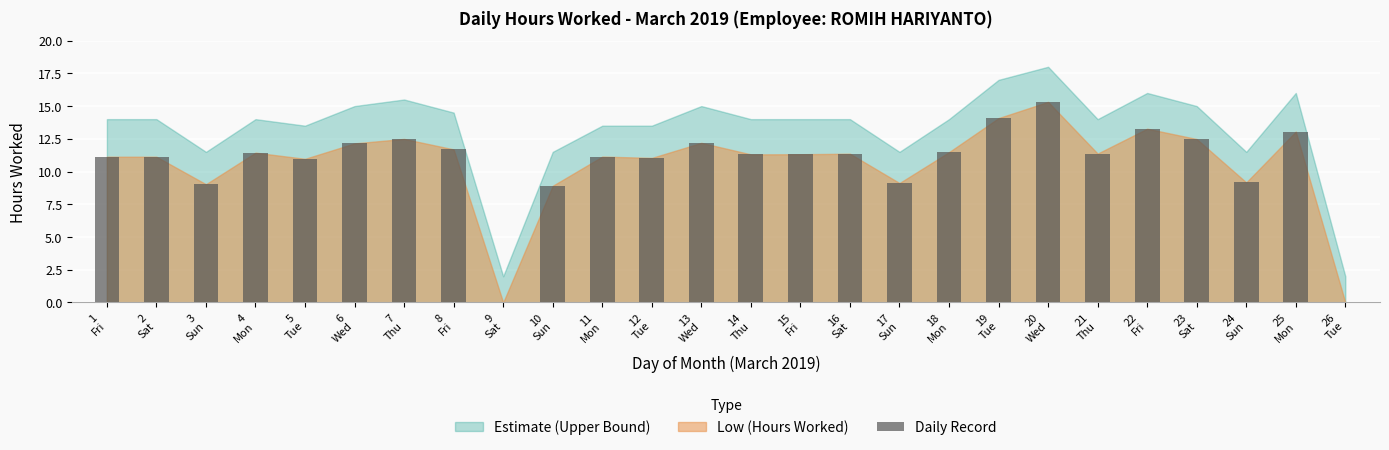

What is the ratio of the value at 24
Sun to the value at 11
Mon?

0.8